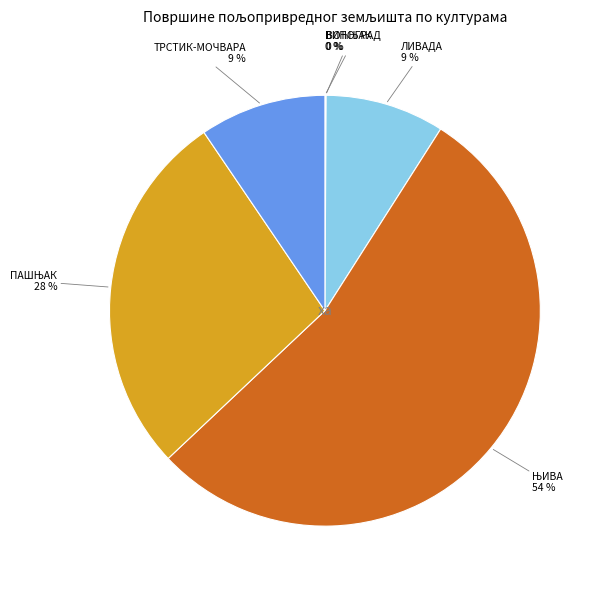

To the nearest percent, what is the average slice percentage?

17%